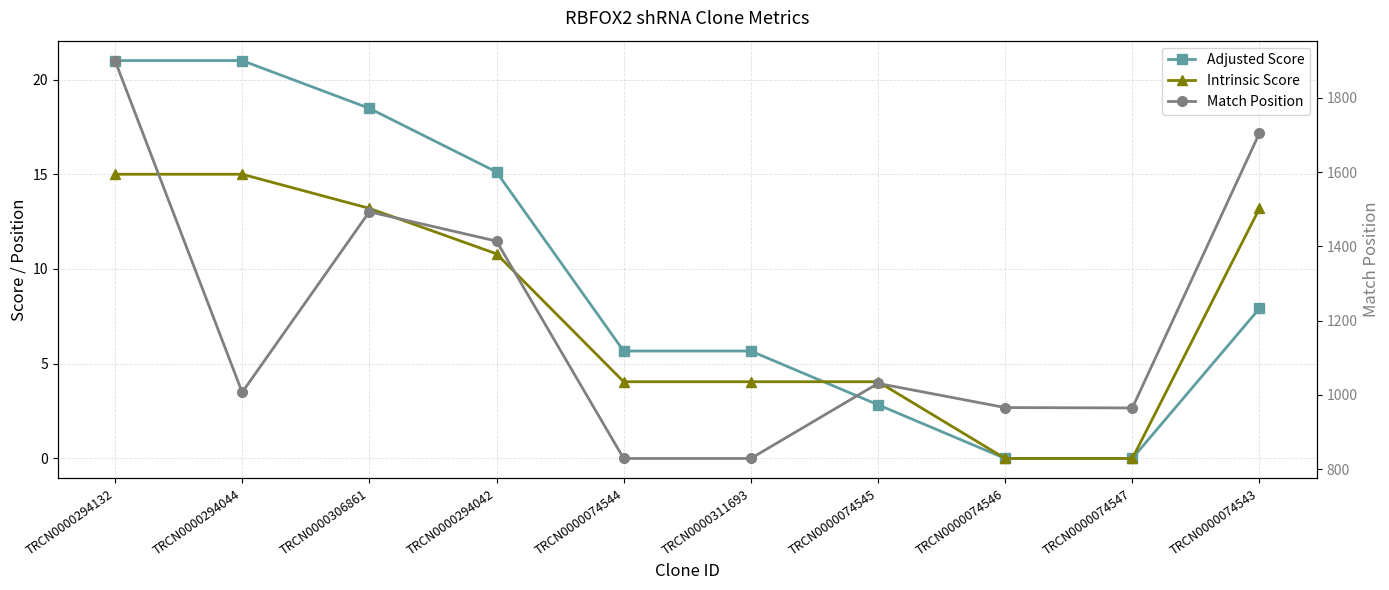

Does the chart have visible grid lines?

Yes